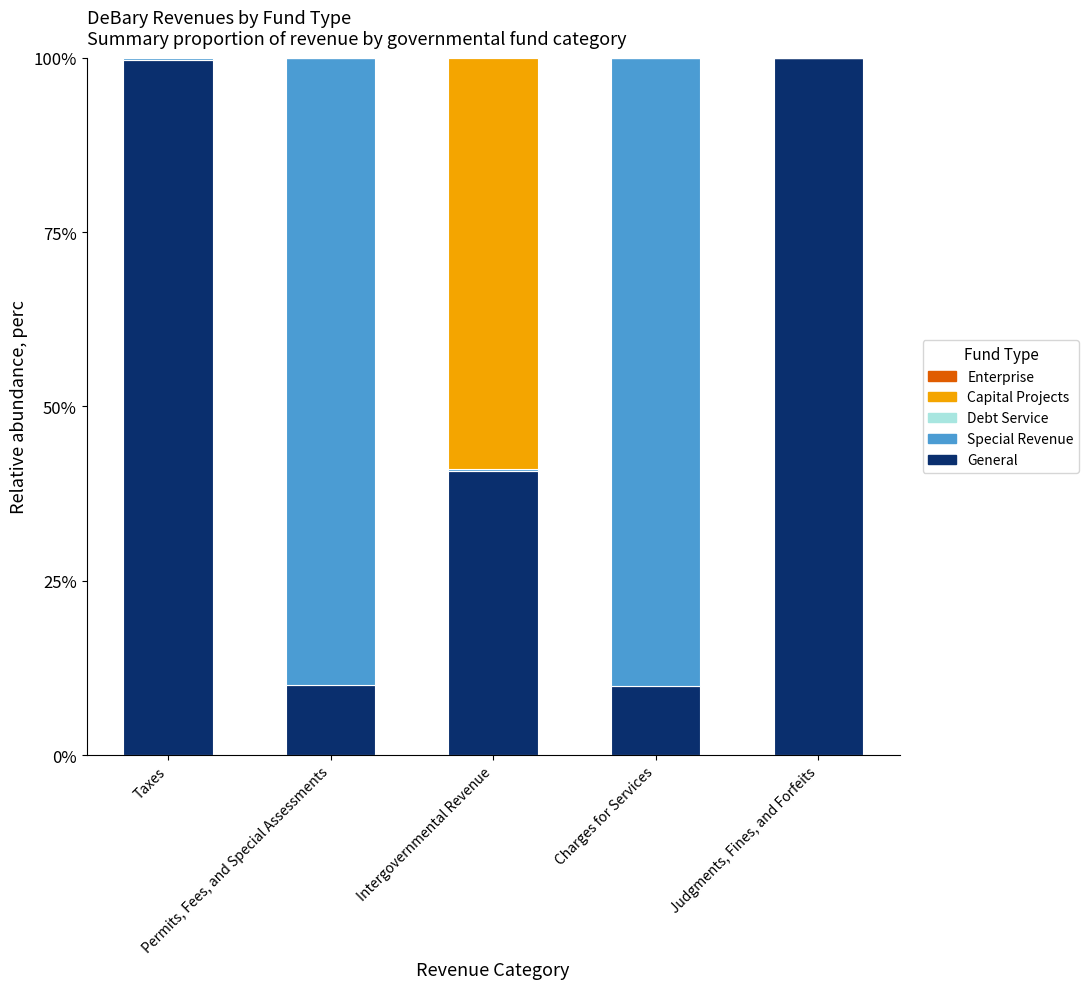

Are the bars grouped side by side (vs. stacked)?

No